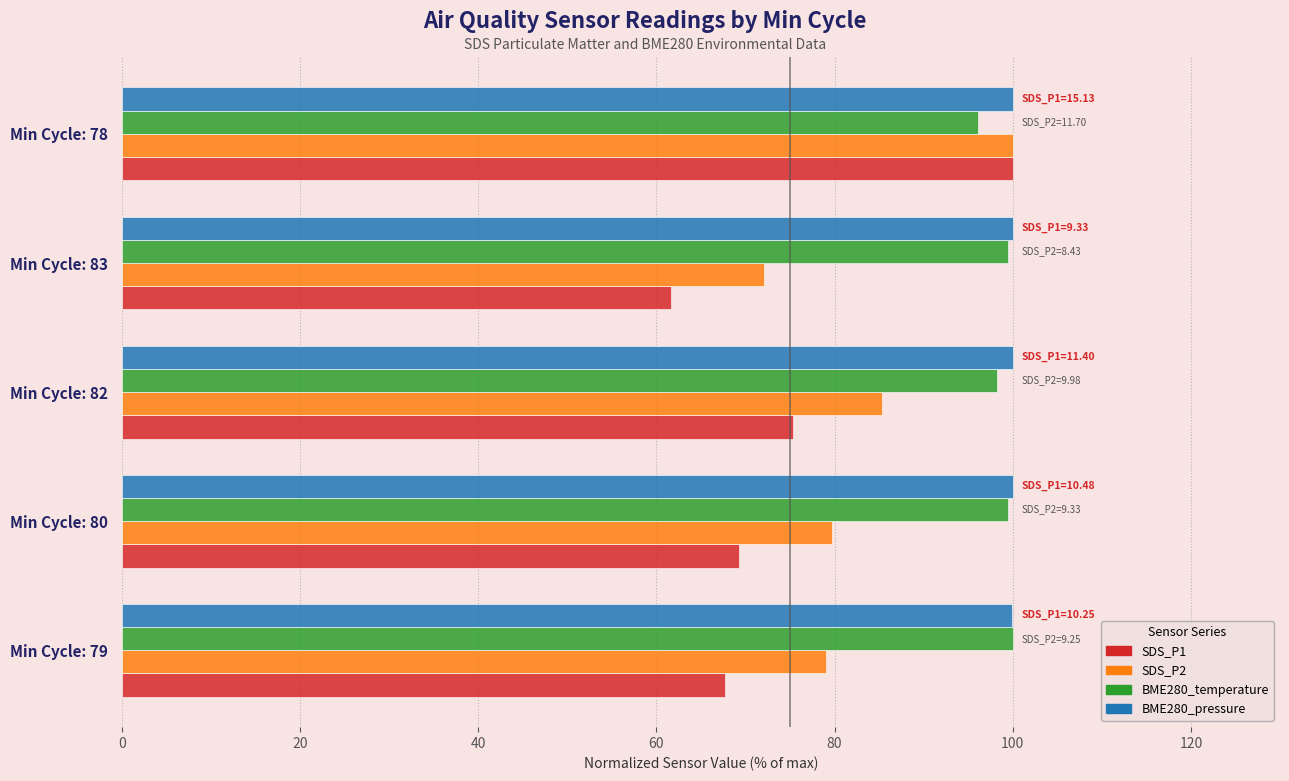

At which category is the sum across all series the highest?

Min Cycle: 78